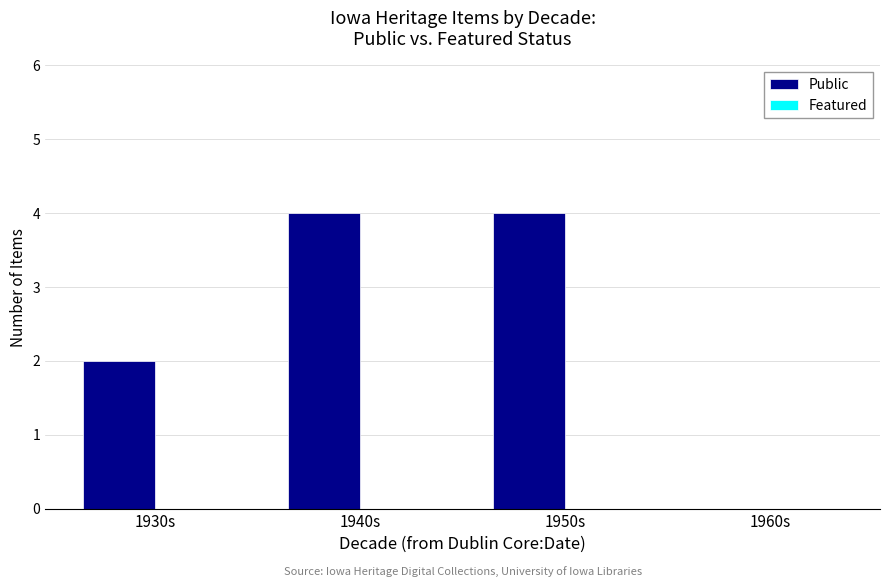

The value at 1960s is -1. True or false?

False